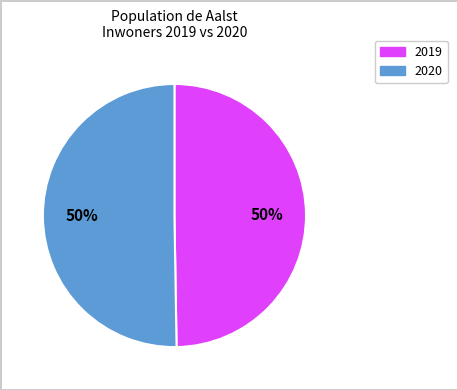

True or false: 2020 accounts for 50% of the total.

True